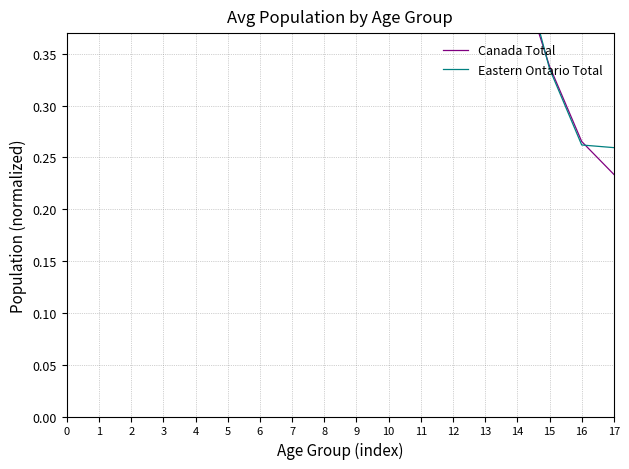

Reading left to right, extract all data points from this chart.

Canada Total: 0=0.7	1=0.7	2=0.7	3=0.8	4=0.8	5=0.8	6=0.8	7=0.8	8=0.9	9=1.0	10=1.0	11=0.9	12=0.8	13=0.6	14=0.4	15=0.3	16=0.3	17=0.2
Eastern Ontario Total: 0=0.6	1=0.6	2=0.7	3=0.8	4=0.7	5=0.6	6=0.6	7=0.7	8=0.8	9=1.0	10=1.0	11=0.9	12=0.8	13=0.6	14=0.5	15=0.3	16=0.3	17=0.3